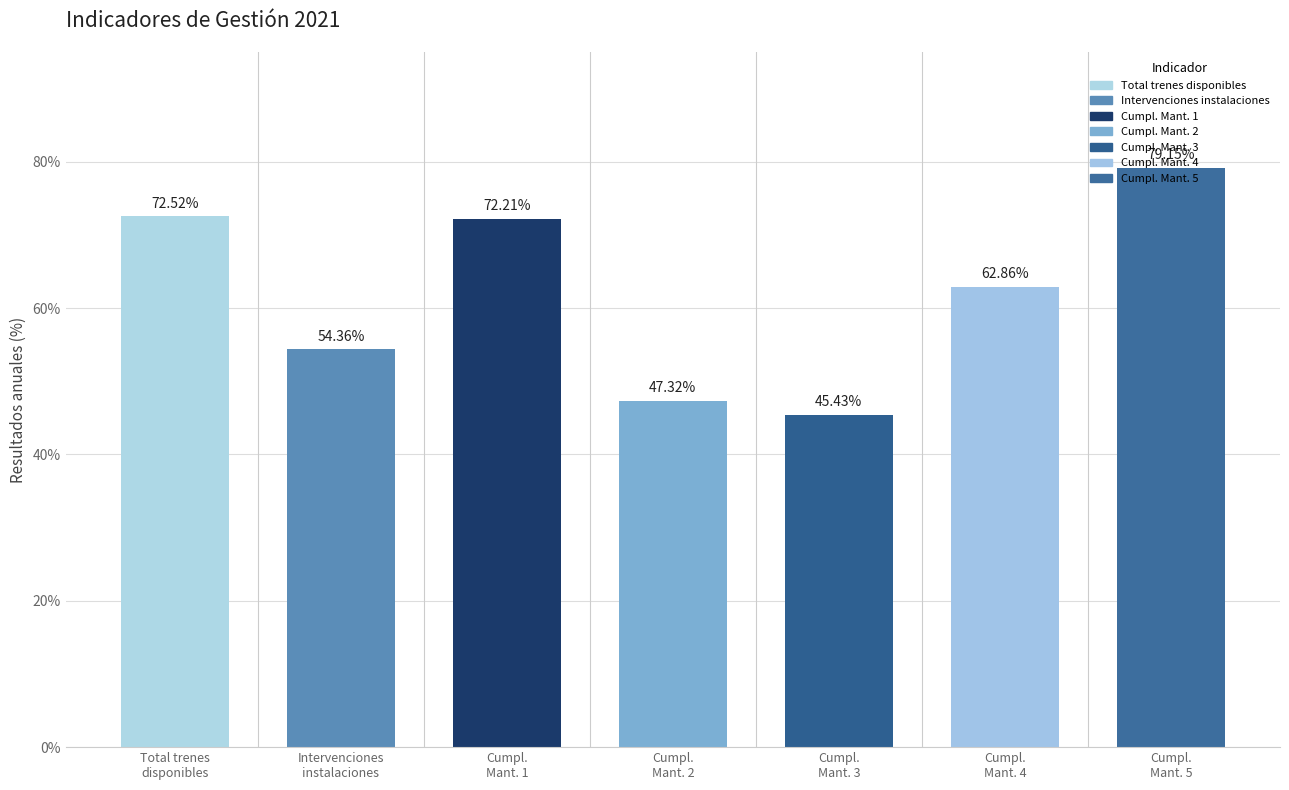

Does the chart contain stacked bars?

No